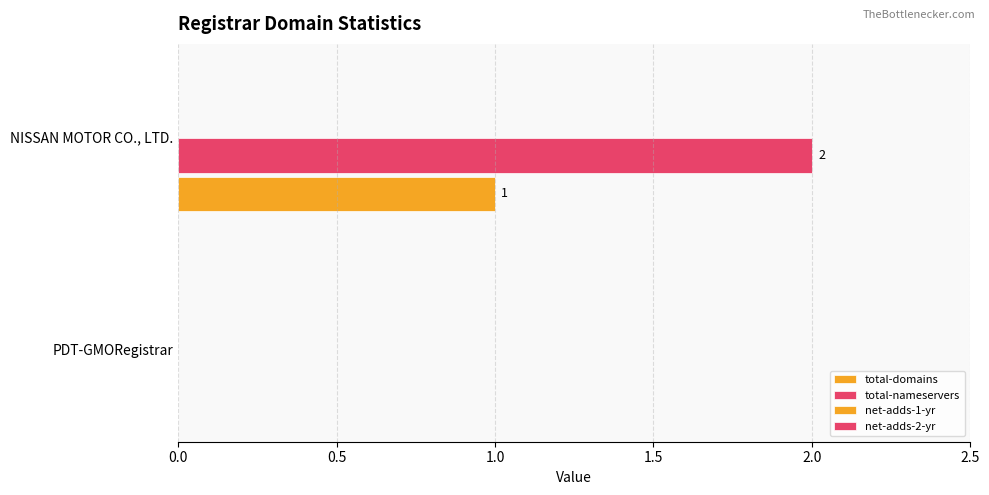

Count the number of data series in this chart.

2